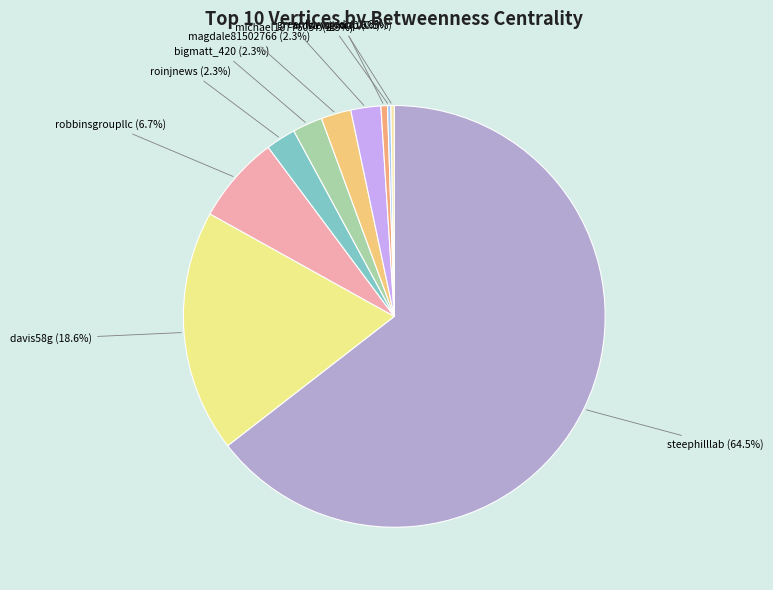

Count the number of slices in the pie.

10